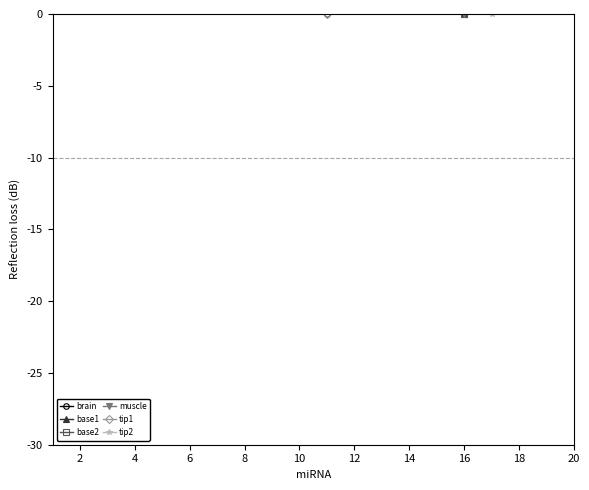

What are all the series names shown in the legend?

brain, base1, base2, muscle, tip1, tip2